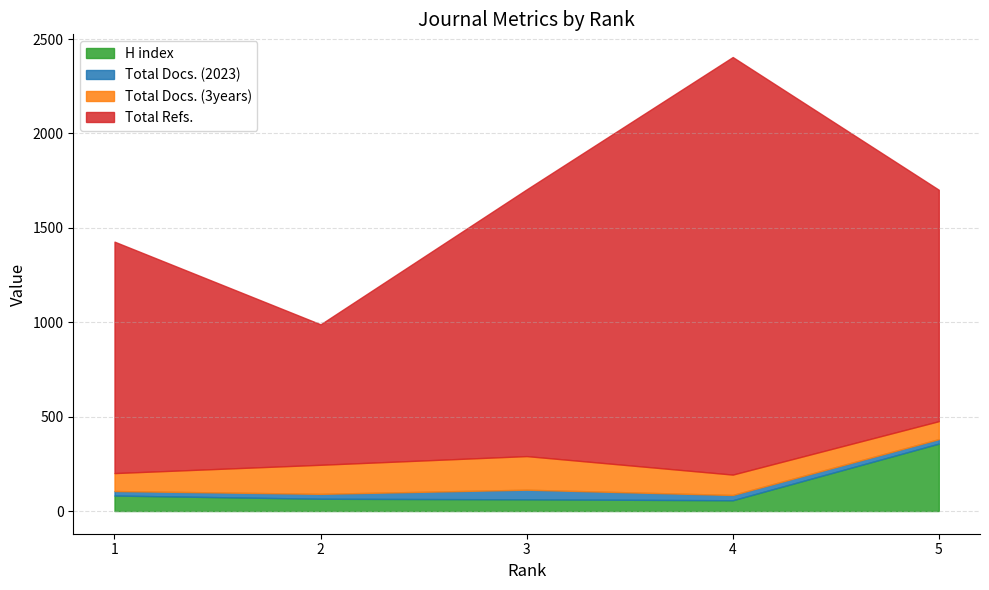

Reading left to right, extract all data points from this chart.

H index: 1=82	2=65	3=62	4=57	5=357
Total Docs. (2023): 1=24	2=26	3=51	4=28	5=24
Total Docs. (3years): 1=95	2=154	3=178	4=108	5=95
Total Refs.: 1=1226	2=744	3=1413	4=2212	5=1226